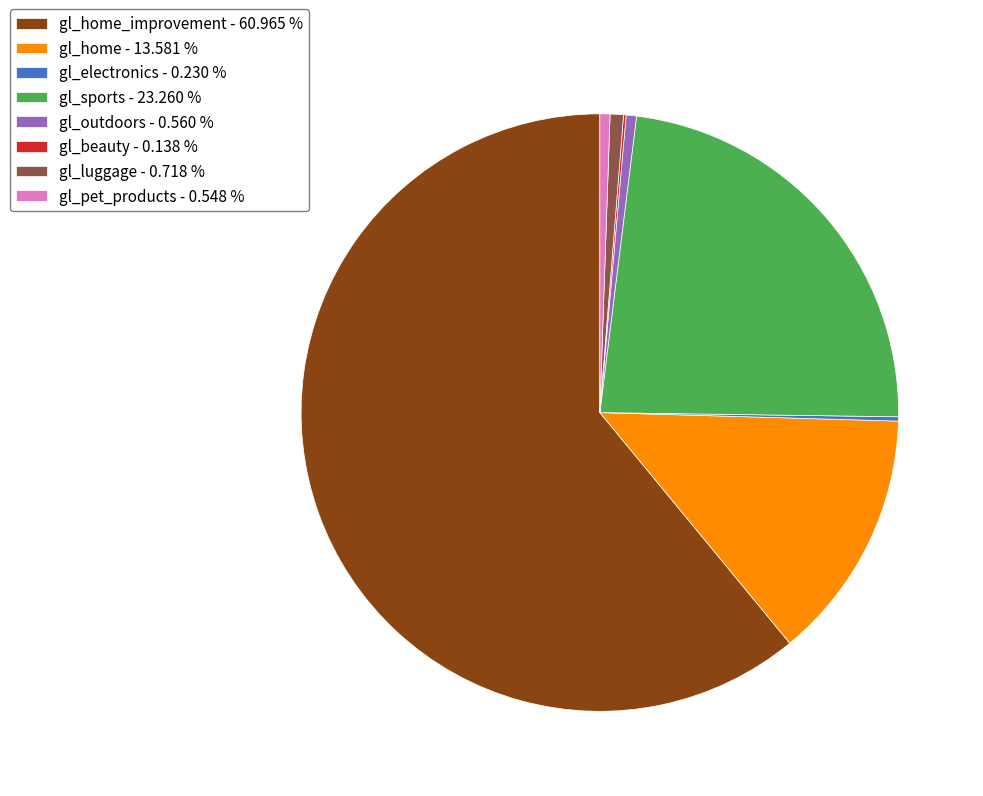

Is there a majority slice in this chart?

Yes